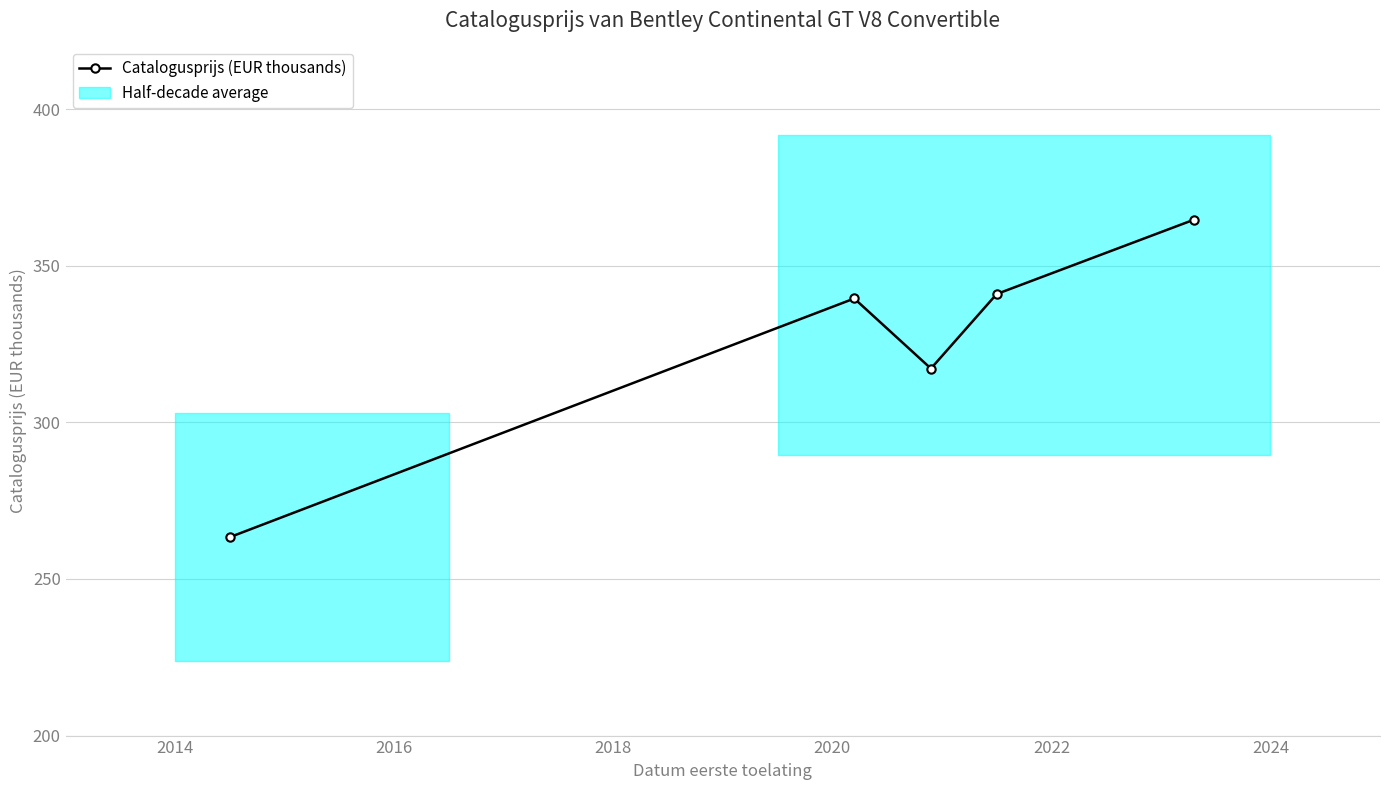

How many data points are less than 339?

2